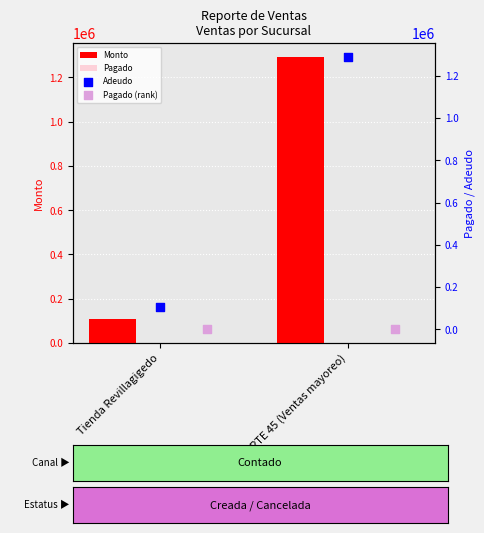

Which series has the widest spread of Y values?

Monto